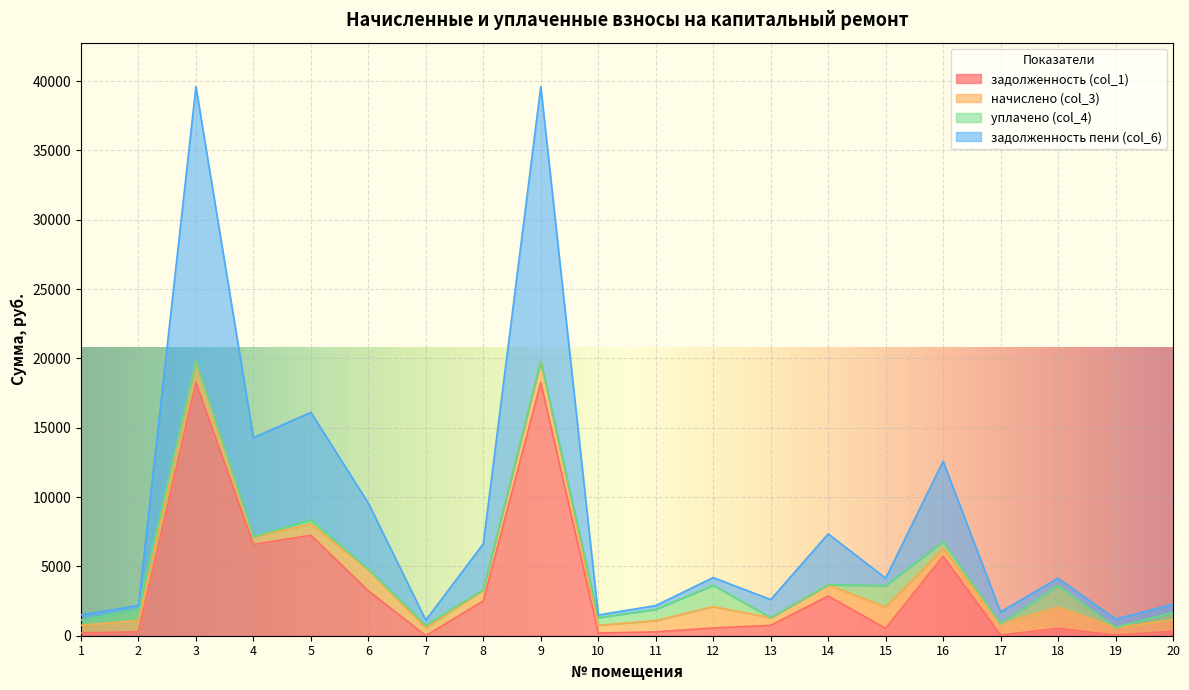

What is the spread (max minus min) of values at 17?

808.4